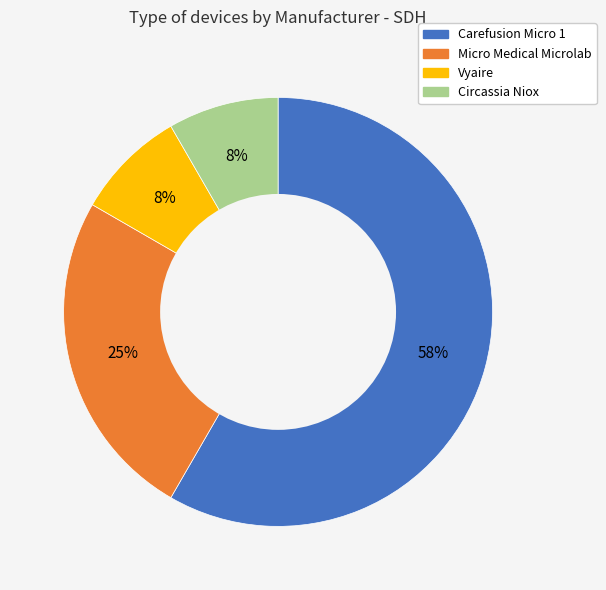

To the nearest percent, what is the combined percentage of Micro Medical Microlab and Vyaire?

33%